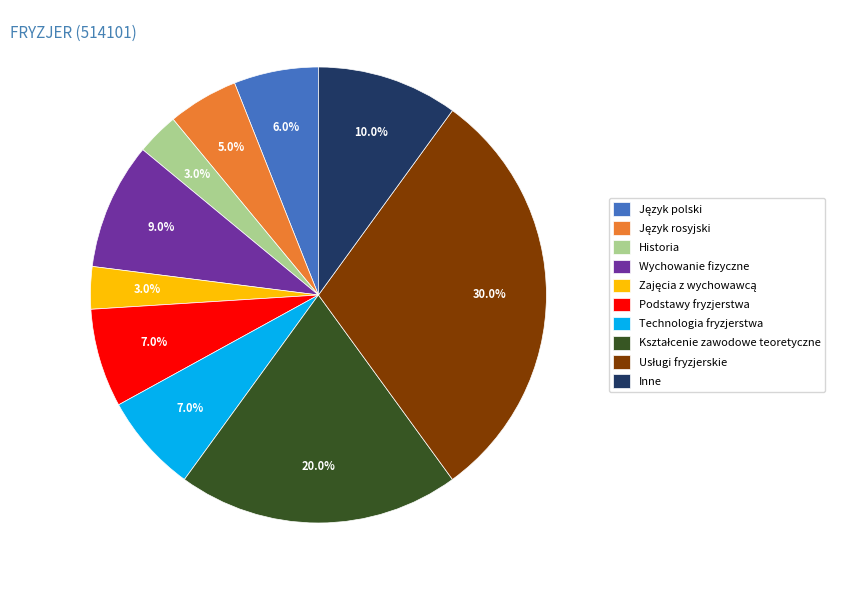

Is there a majority slice in this chart?

No